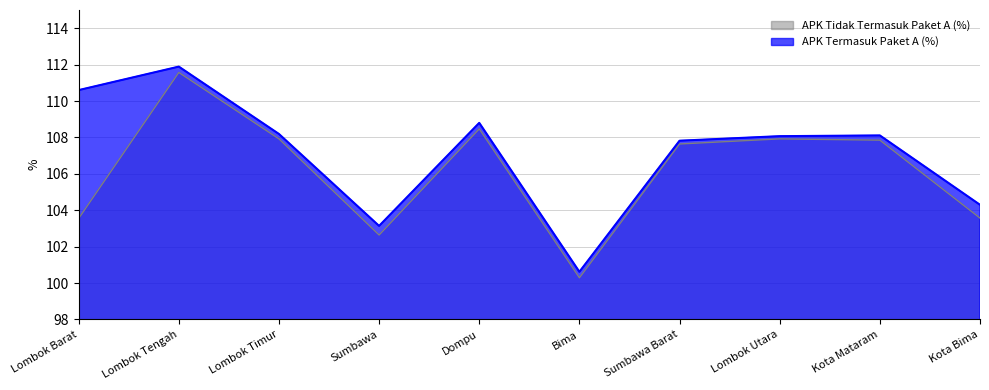

How many interior local peaks does the APK Termasuk Paket A (%) series have?

3